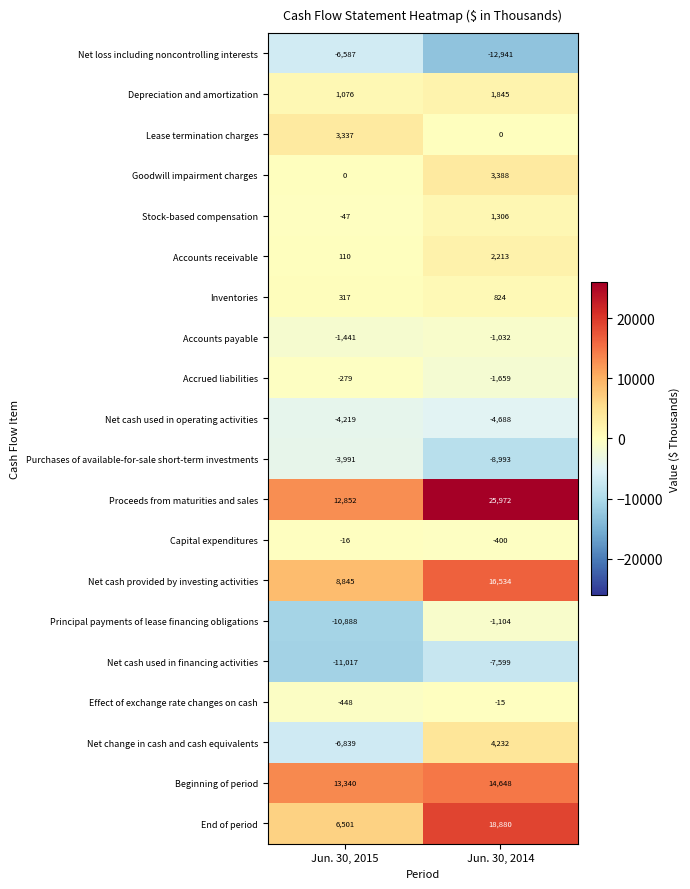

Which series has the largest range (max minus min)?

Proceeds from maturities and sales